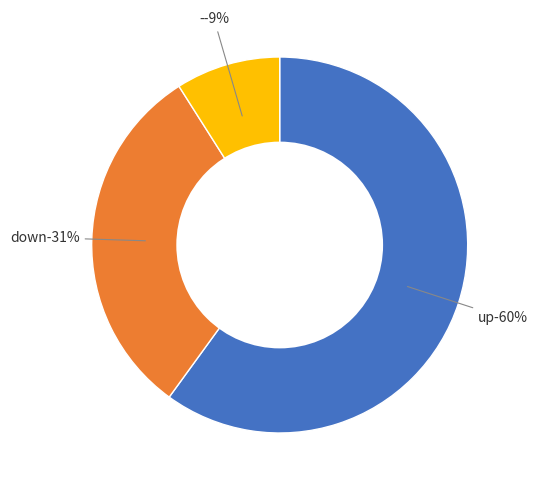

Is the sum of down and - greater than half?

No